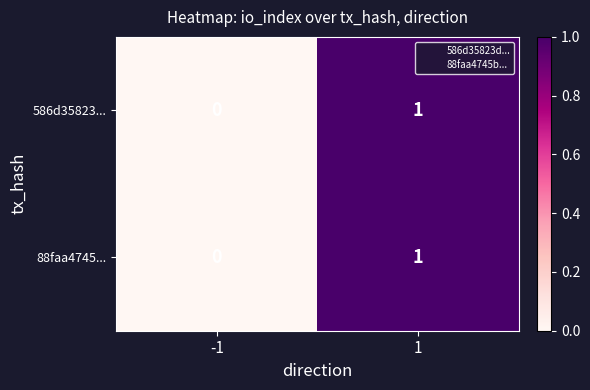

What is the total value across all series at 1?

2